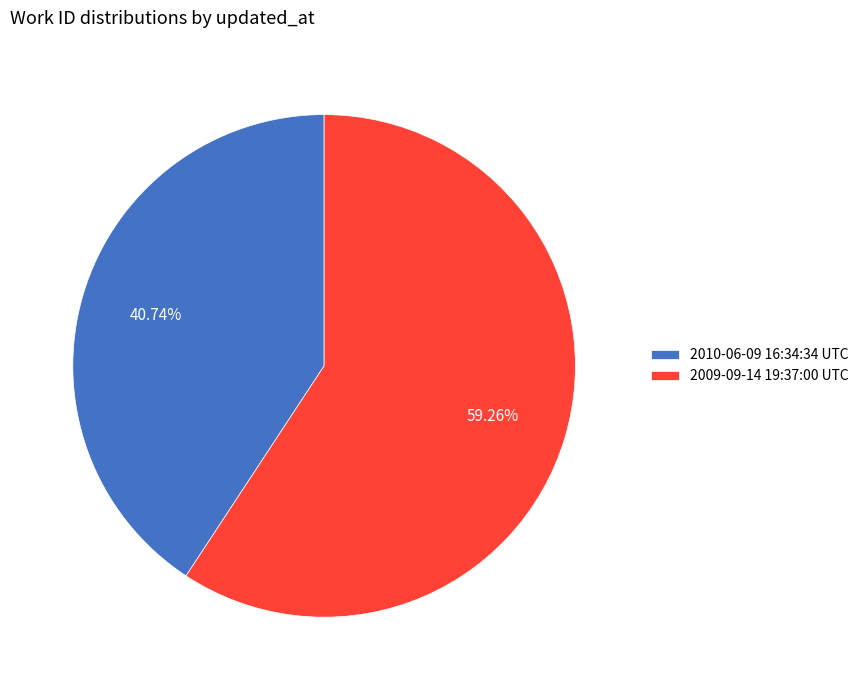

The 2009-09-14 19:37:00 UTC slice represents 69% of the pie. True or false?

False